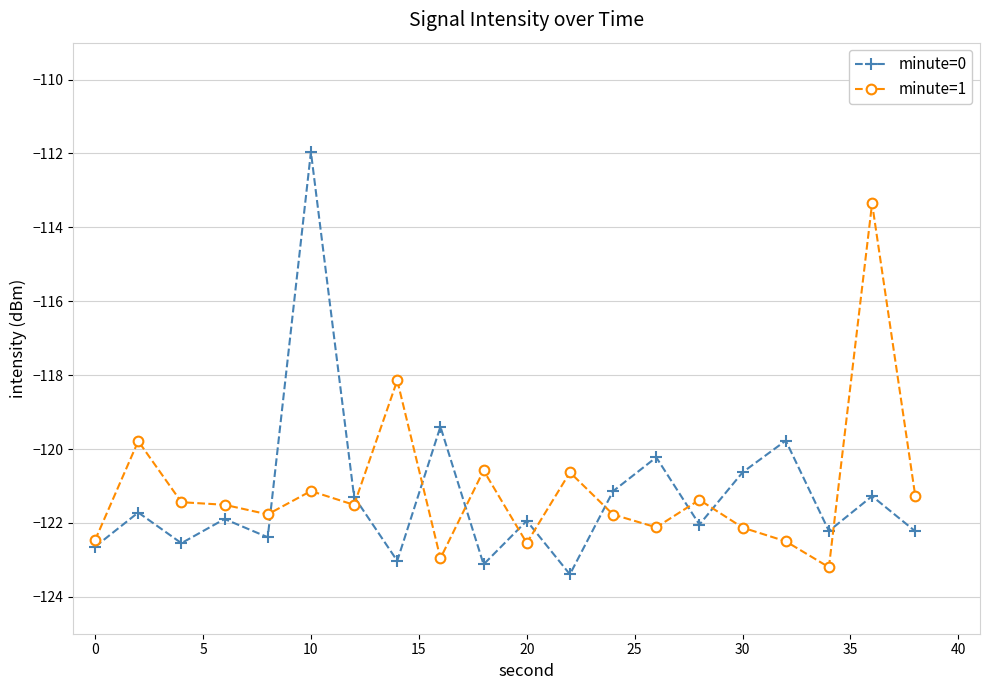

What is the difference between the maximum and minimum values in the minute=0 series?

11.4